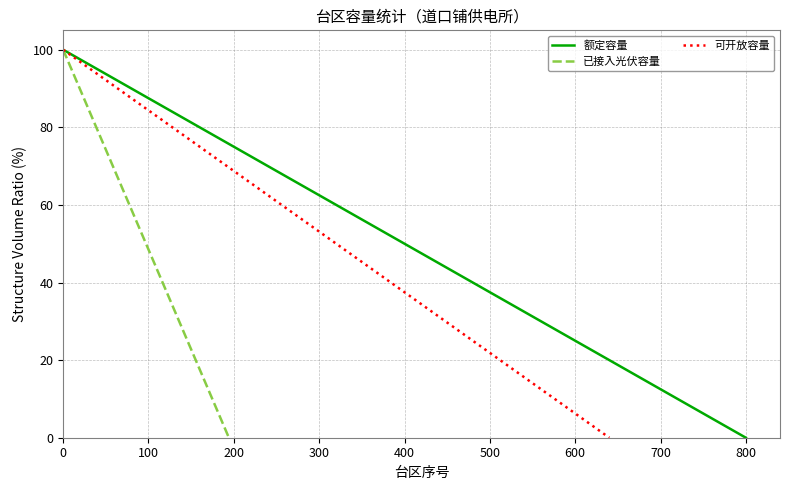

Is it true that 额定容量 equals 50.0 at 400?

True